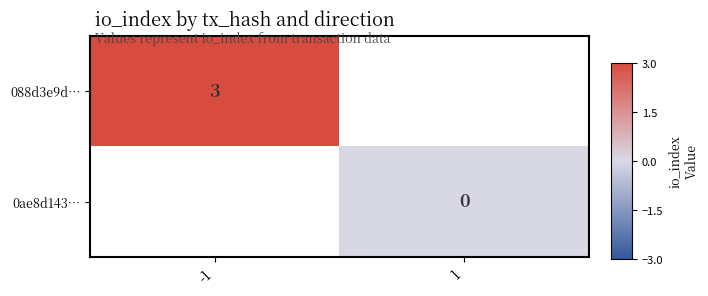

Is it true that 088d3e9d… equals 3 at -1?

True